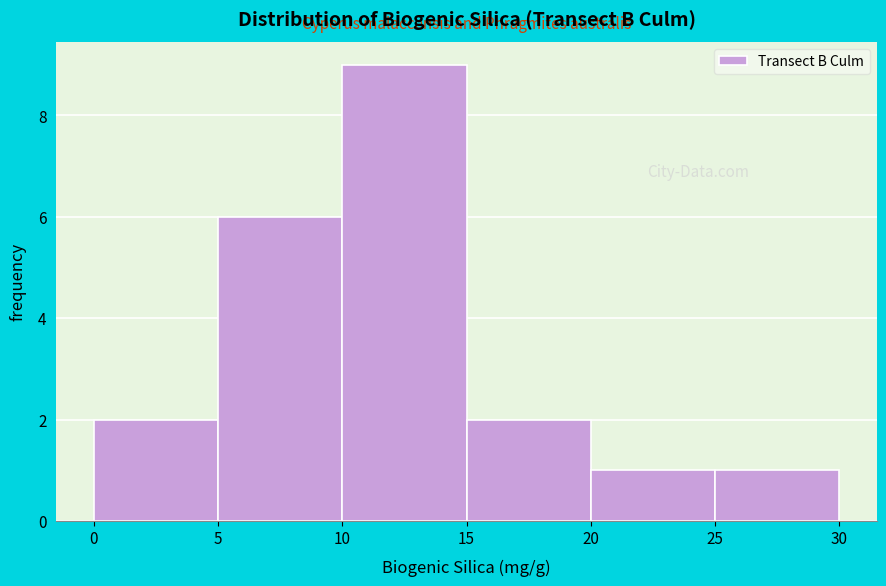

What is the height of the bar covering 20 to 25 on the x-axis? The values are not printed on the chart, so give them approximately, as read against the axis.

1